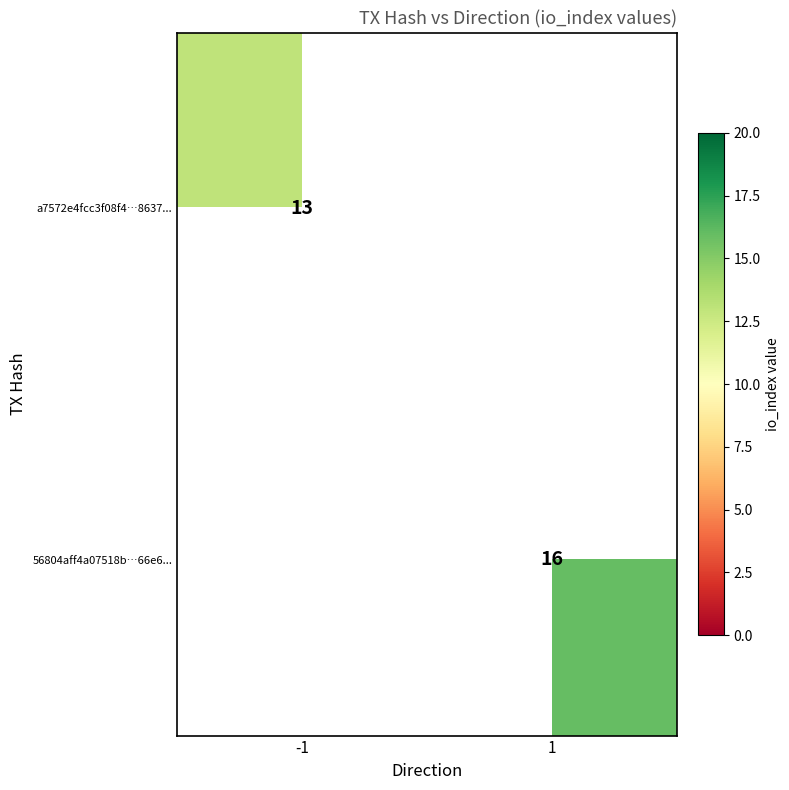

Is the value of a7572e4fcc3f08f4…8637... at -1 greater than the value of 56804aff4a07518b…66e6... at 1?

No